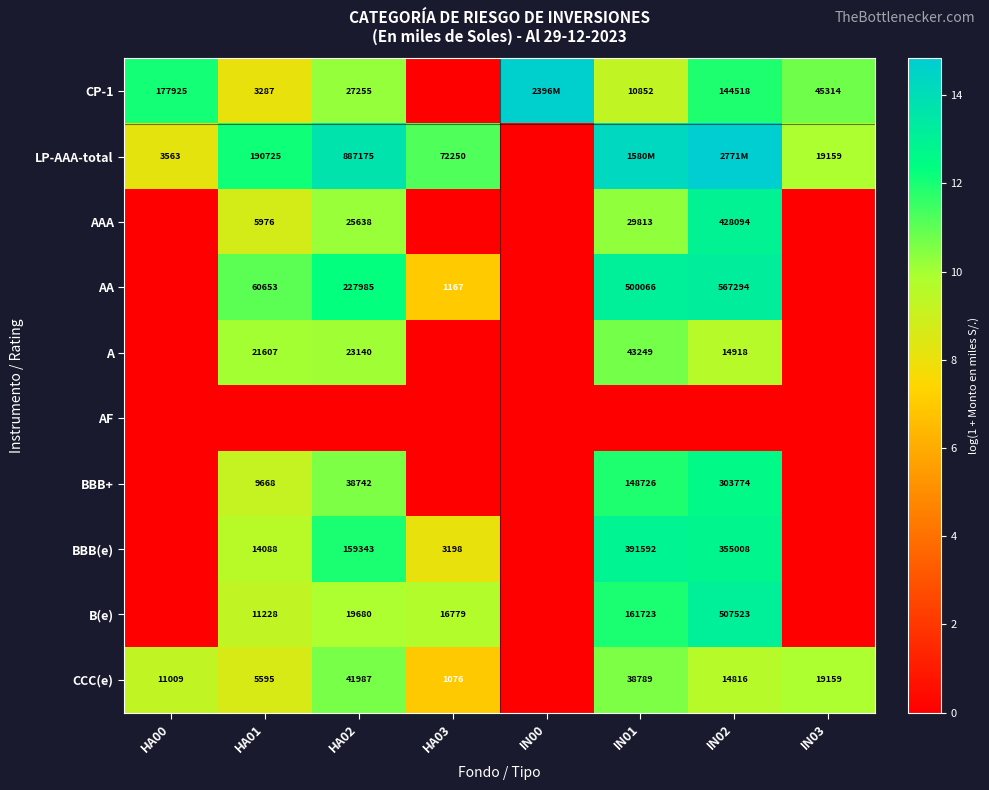

Is the value of CCC(e) at IN03 greater than the value of A at IN01?

No